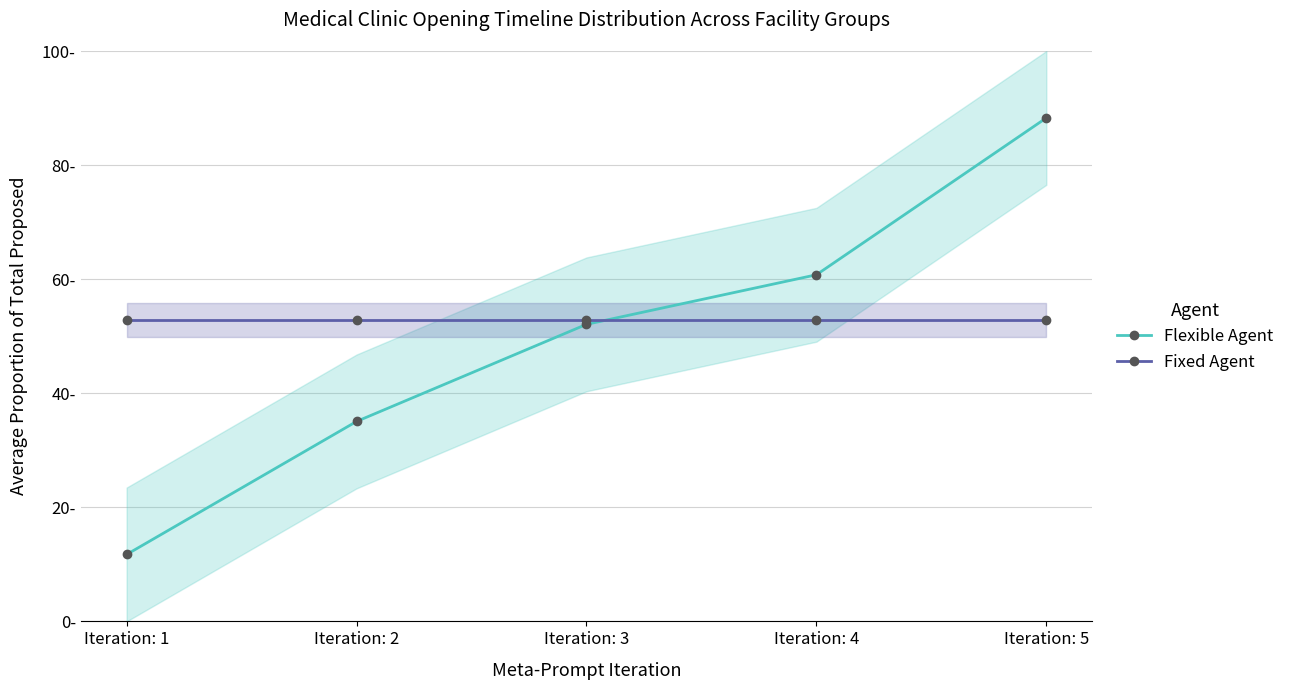

True or false: Flexible Agent has more than 1 interior local peaks.

False